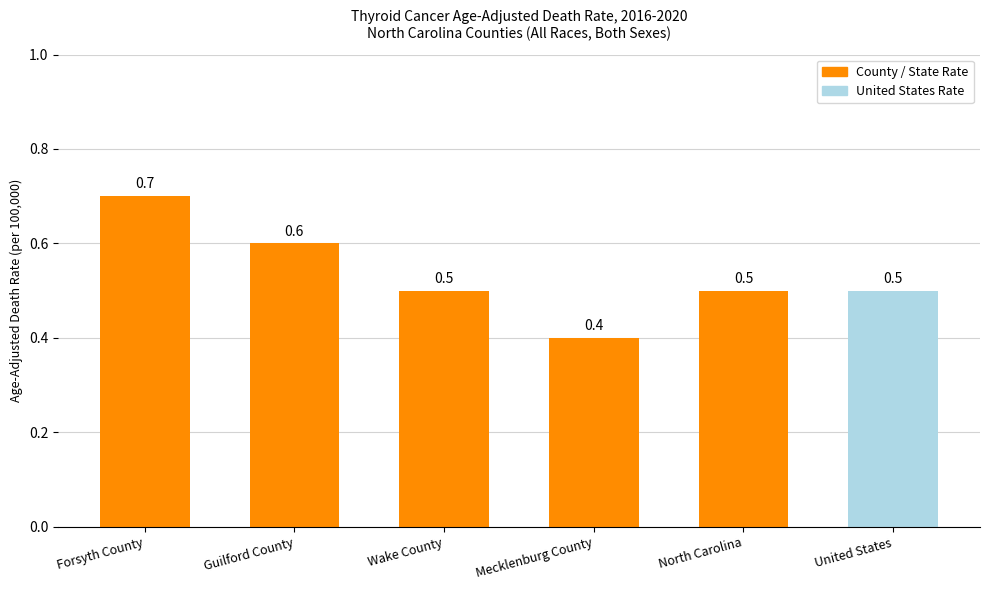

Are the bars grouped side by side (vs. stacked)?

No